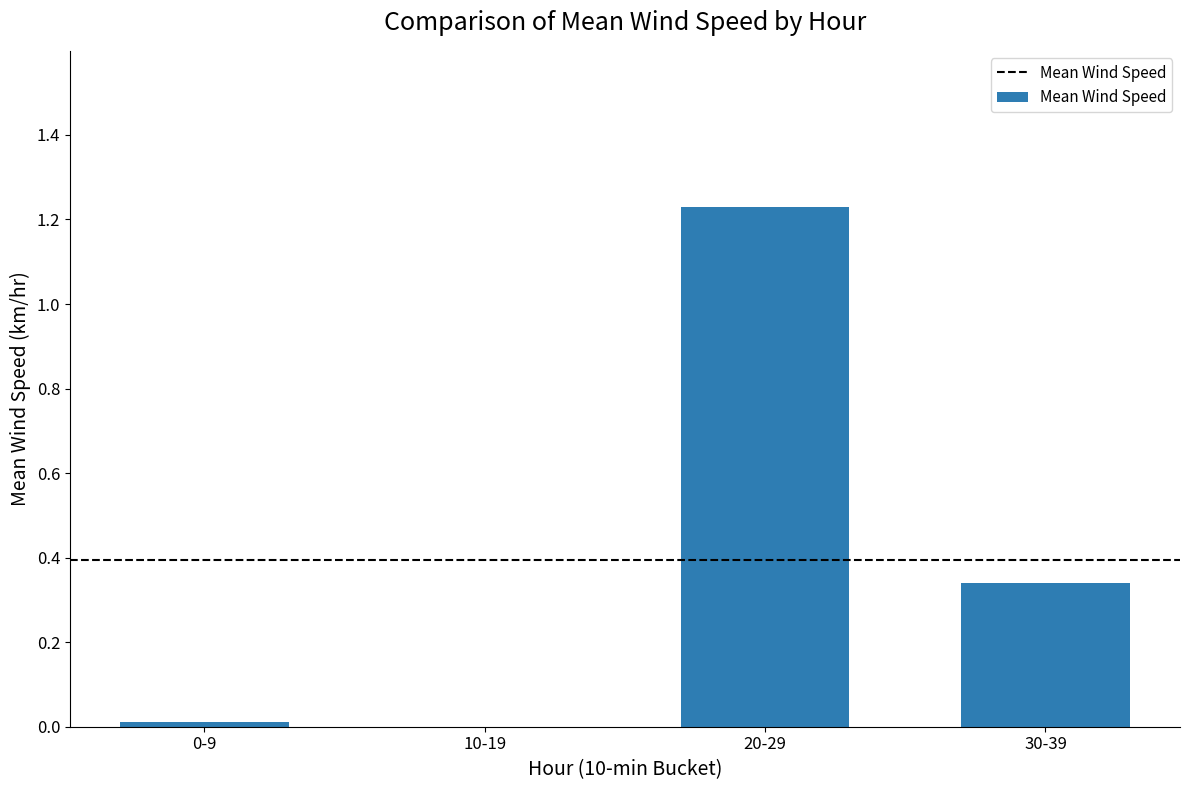

At which category does the chart reach its peak across all series?

20-29